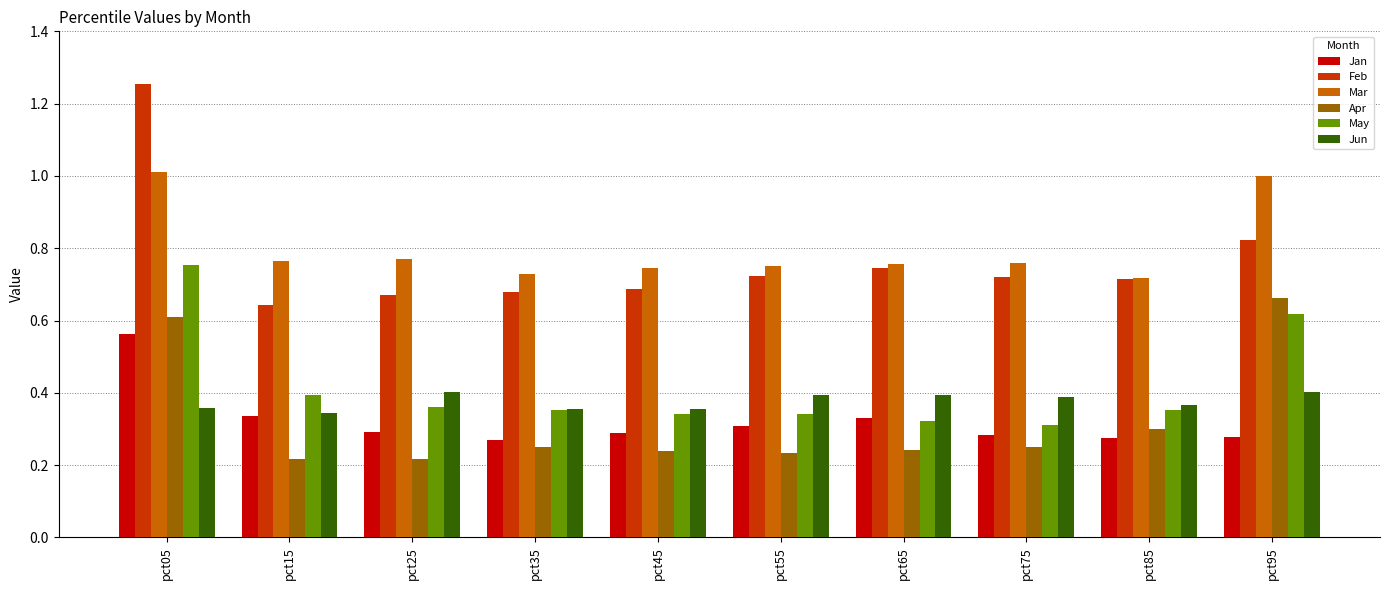

What is the sum of all May values?

4.1